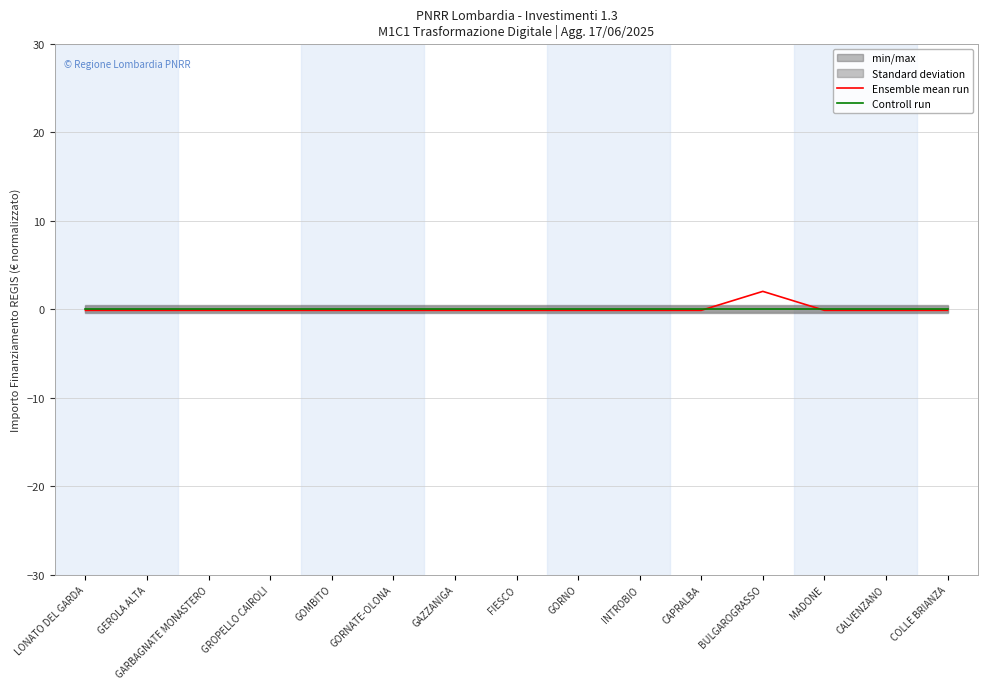

Rank the series at GOMBITO from lowest to highest value.

Ensemble mean run, Controll run